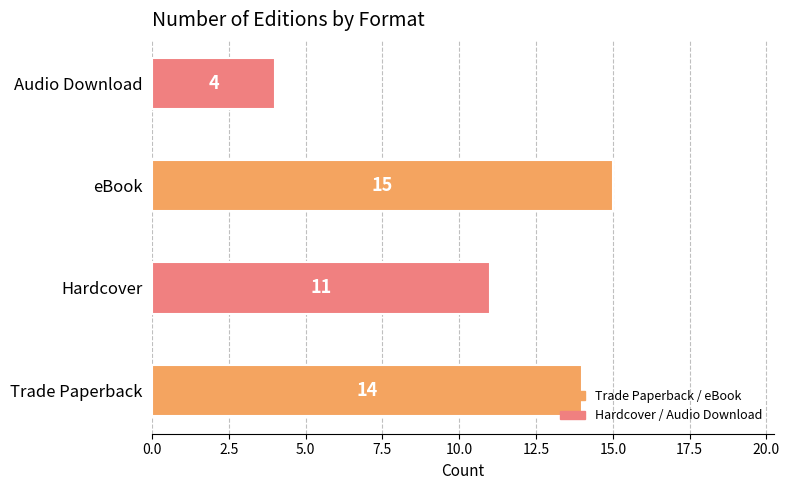

What value does the data have at eBook?

15